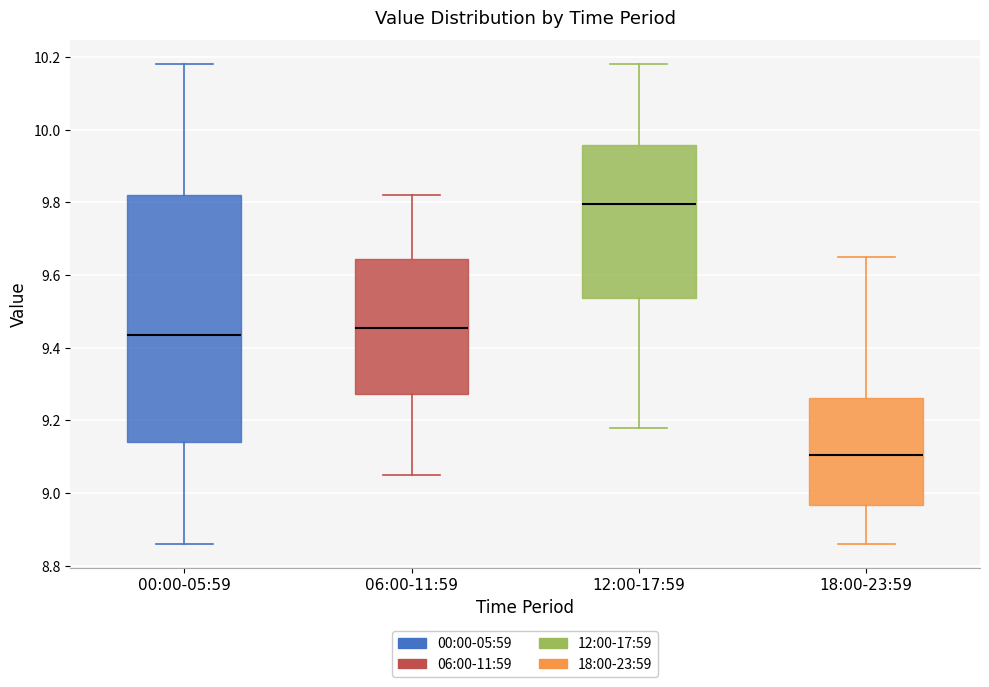

Comparing the boxes themselves (not the whiskers), which one is the tallest?

00:00-05:59